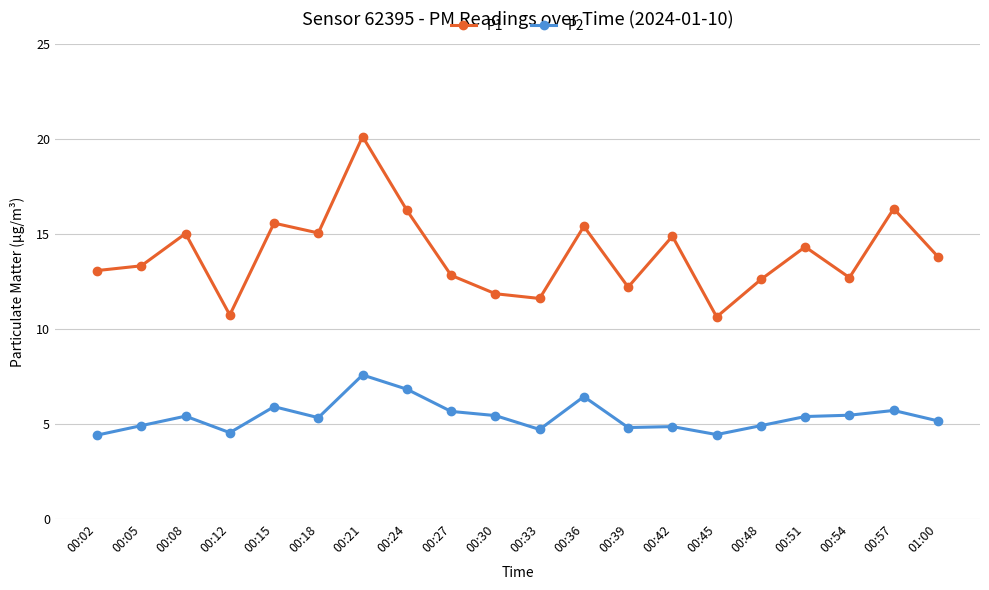

List the series in order of their overall mean, highest first.

P1, P2